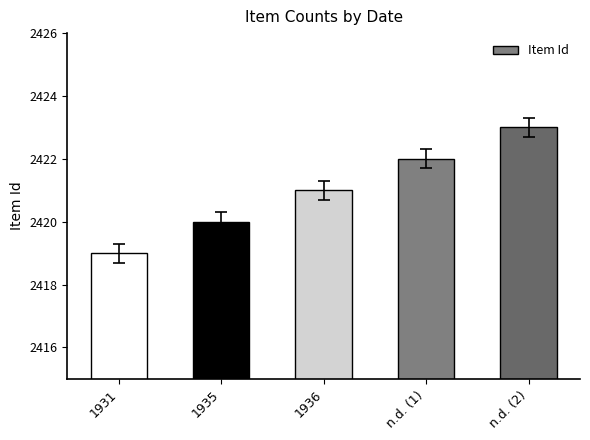

List the labels in order of value, largest first.

n.d. (2), n.d. (1), 1936, 1935, 1931